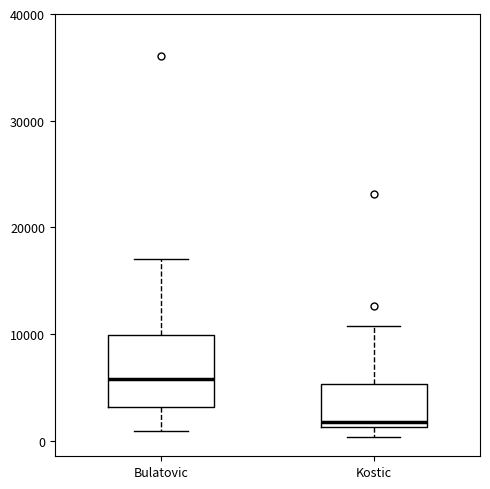

Reading left to right, read every box against the y-axis: the position of its median line, the range the box covers, and the ends of its whiskers. The values are not printed on the chart, so give them approximately, as read against the axis.

Bulatovic: median 6000, box 3000 to 10000, whiskers 1000 to 17000
Kostic: median 2000, box 1000 to 5000, whiskers 0 to 11000